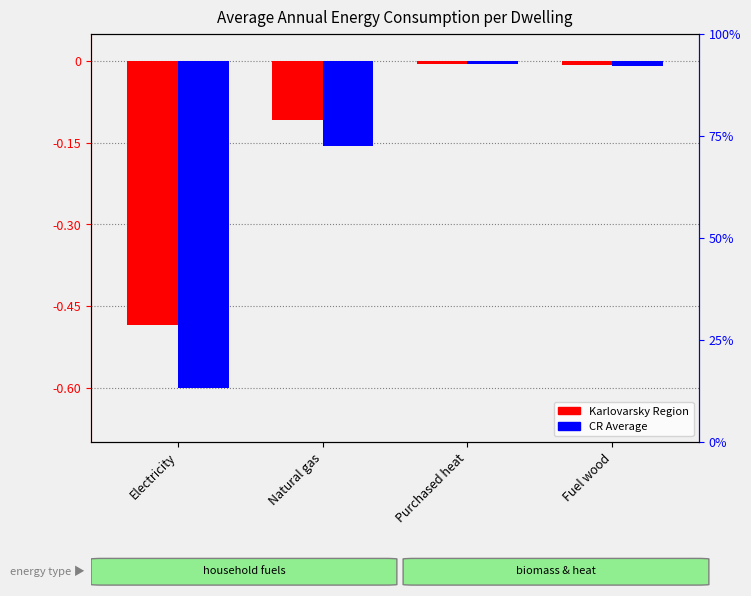

True or false: Karlovarsky Region has a value of -0.0 at Purchased heat.

True